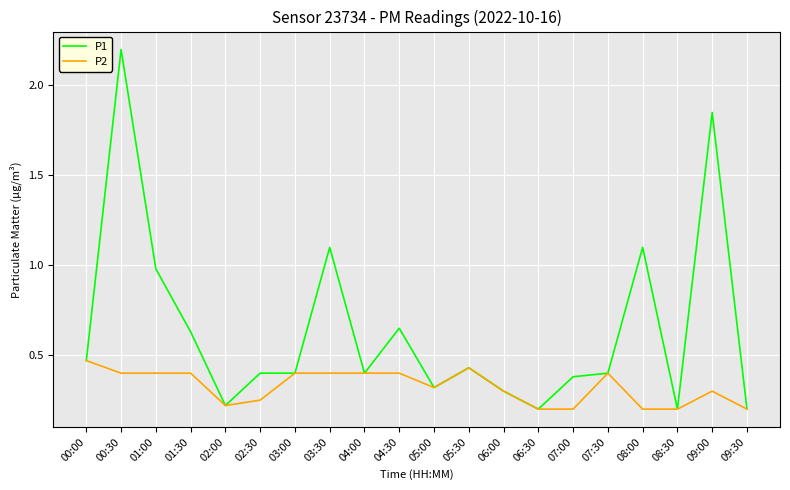

What is the highest value of the P1 series?

2.2